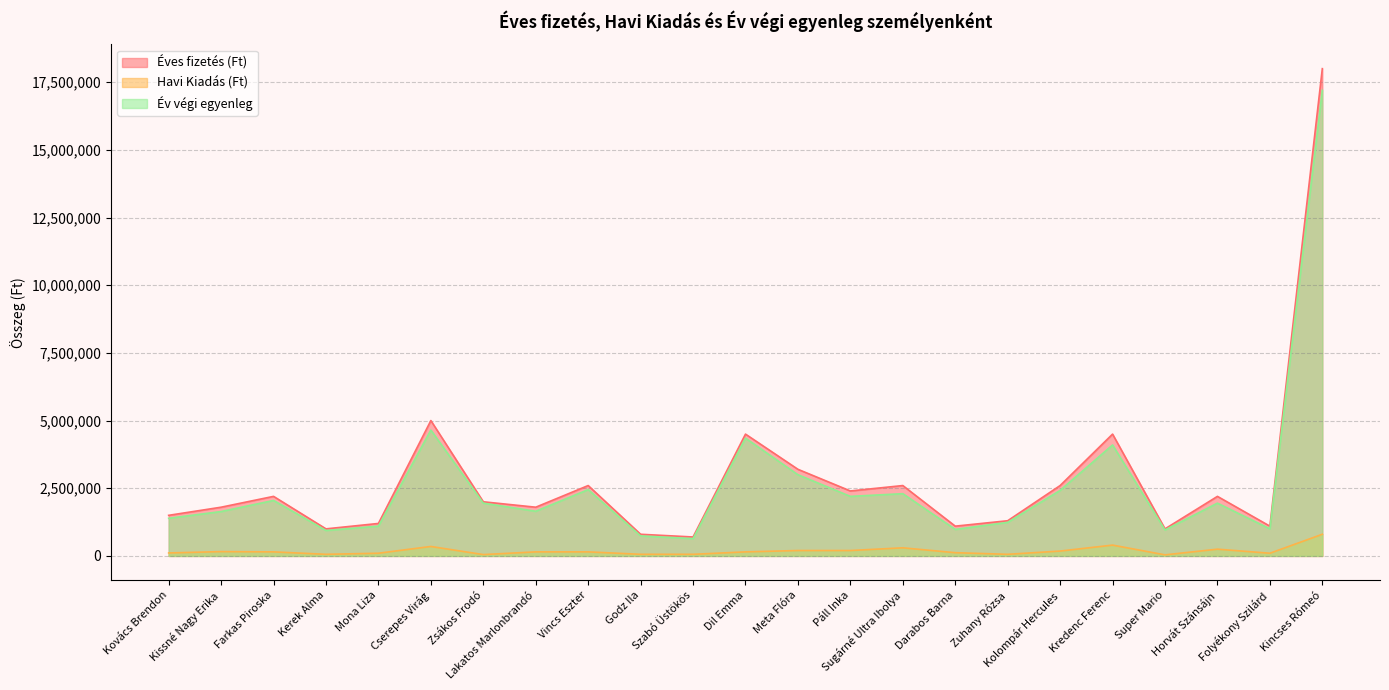

What is the difference between the Év végi egyenleg values at Zsákos Frodó and Godz Ila?

1210000